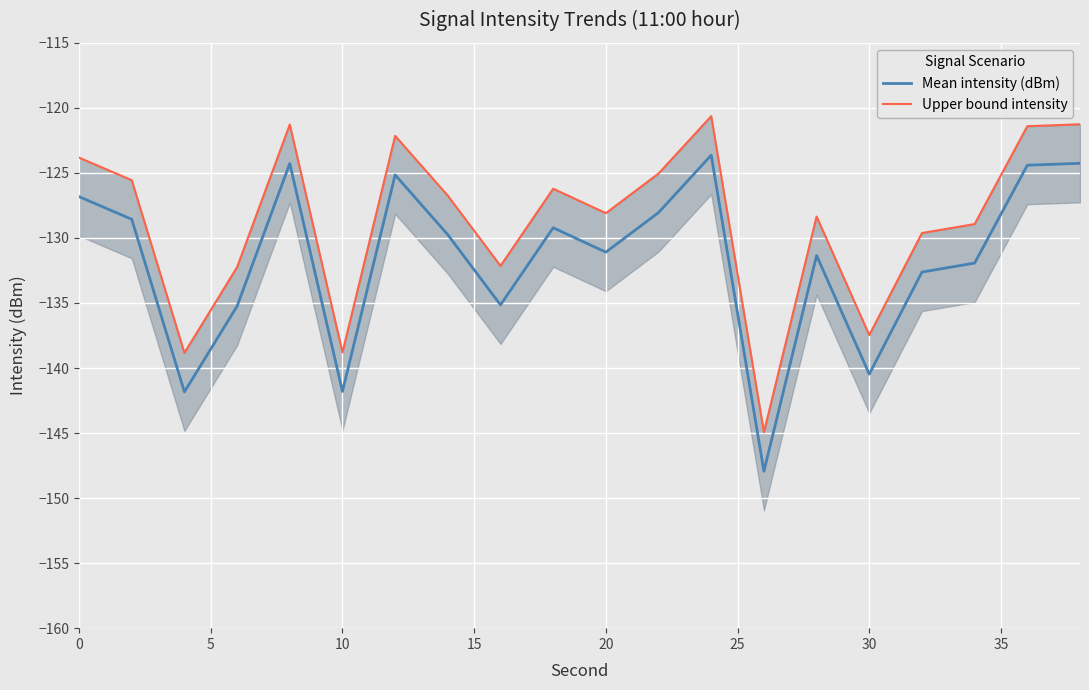

True or false: Mean intensity (dBm) and Upper bound intensity cross at least once.

False